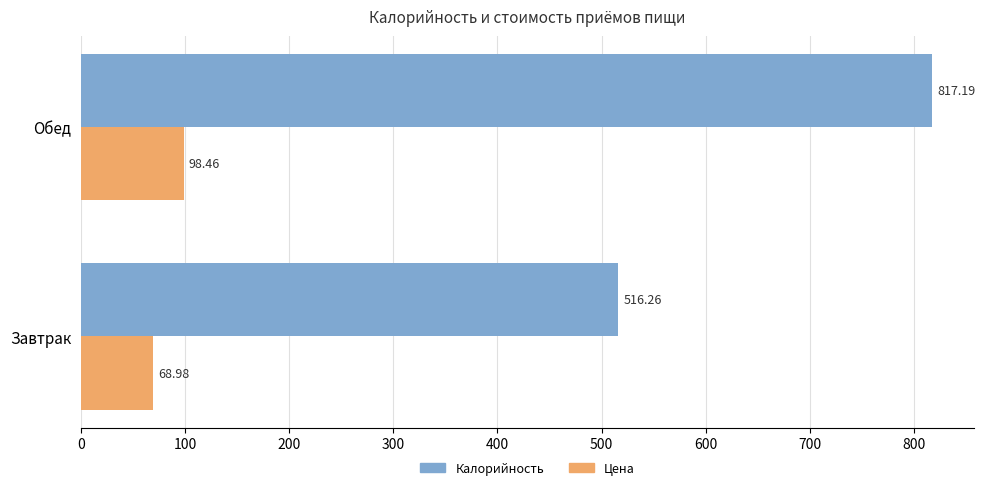

At which category is the sum across all series the highest?

Обед